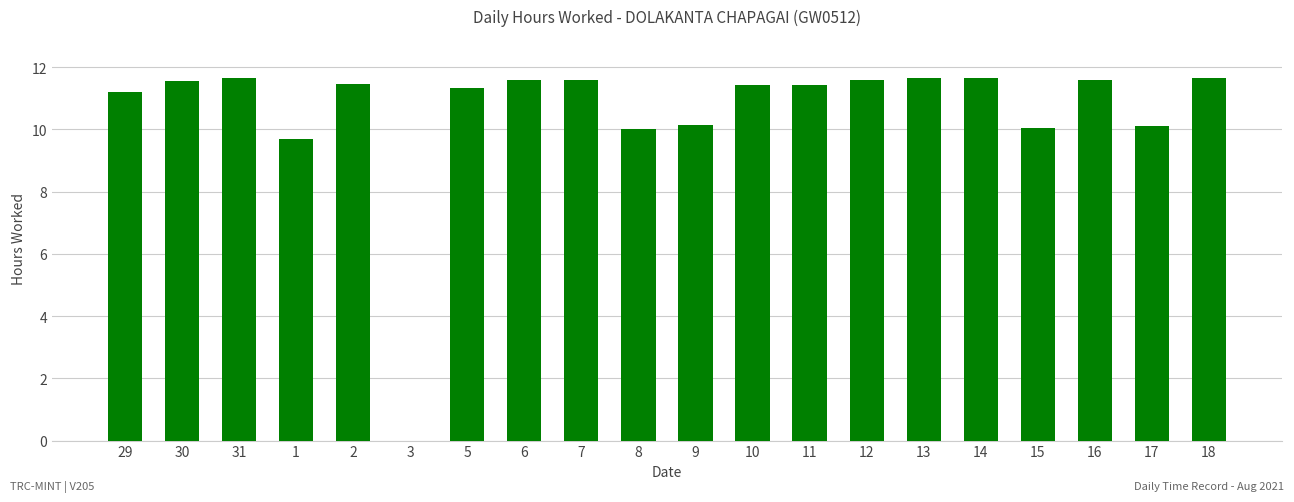

Where does the data first go above 11?

29